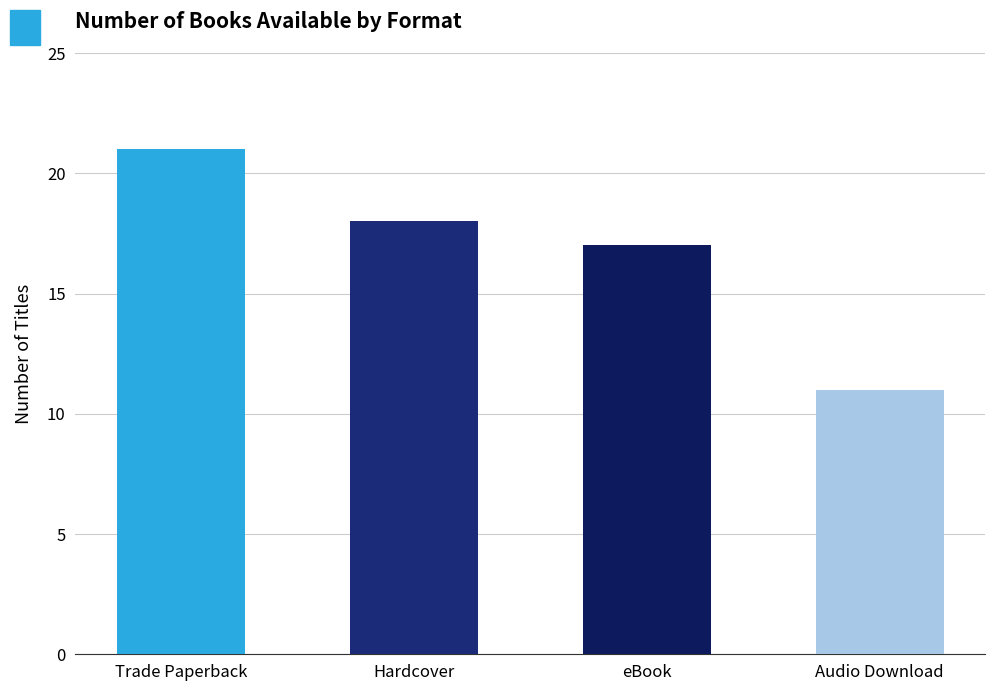

List the labels in order of value, largest first.

Trade Paperback, Hardcover, eBook, Audio Download